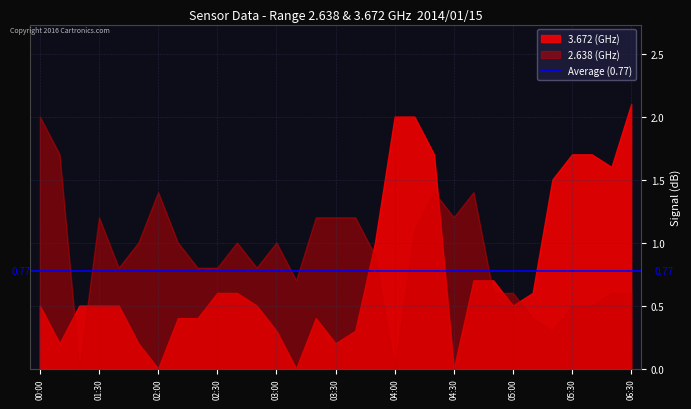

How many interior local peaks does the 3.672 series have?

1